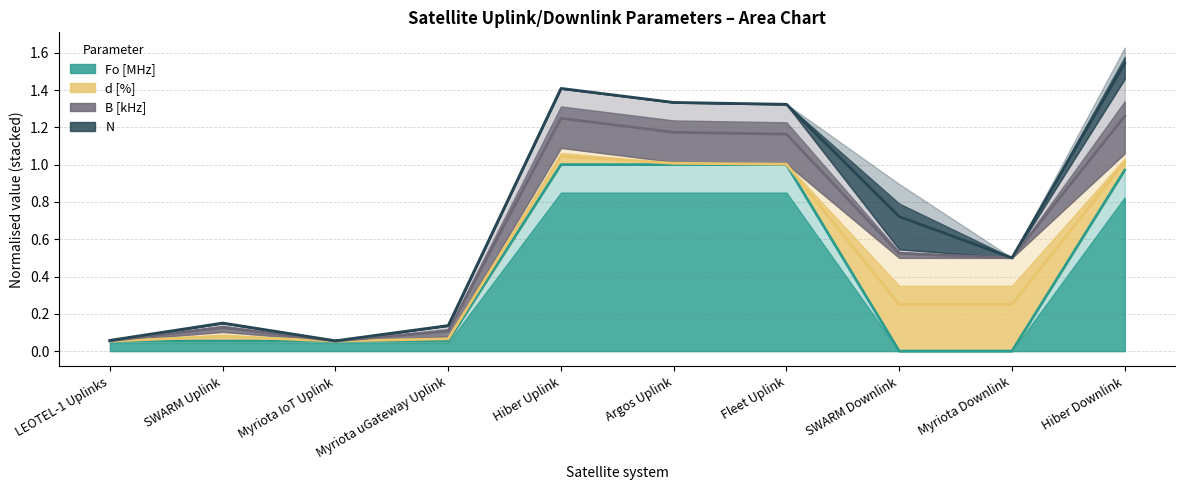

Read the N value at Hiber Downlink.

1.5